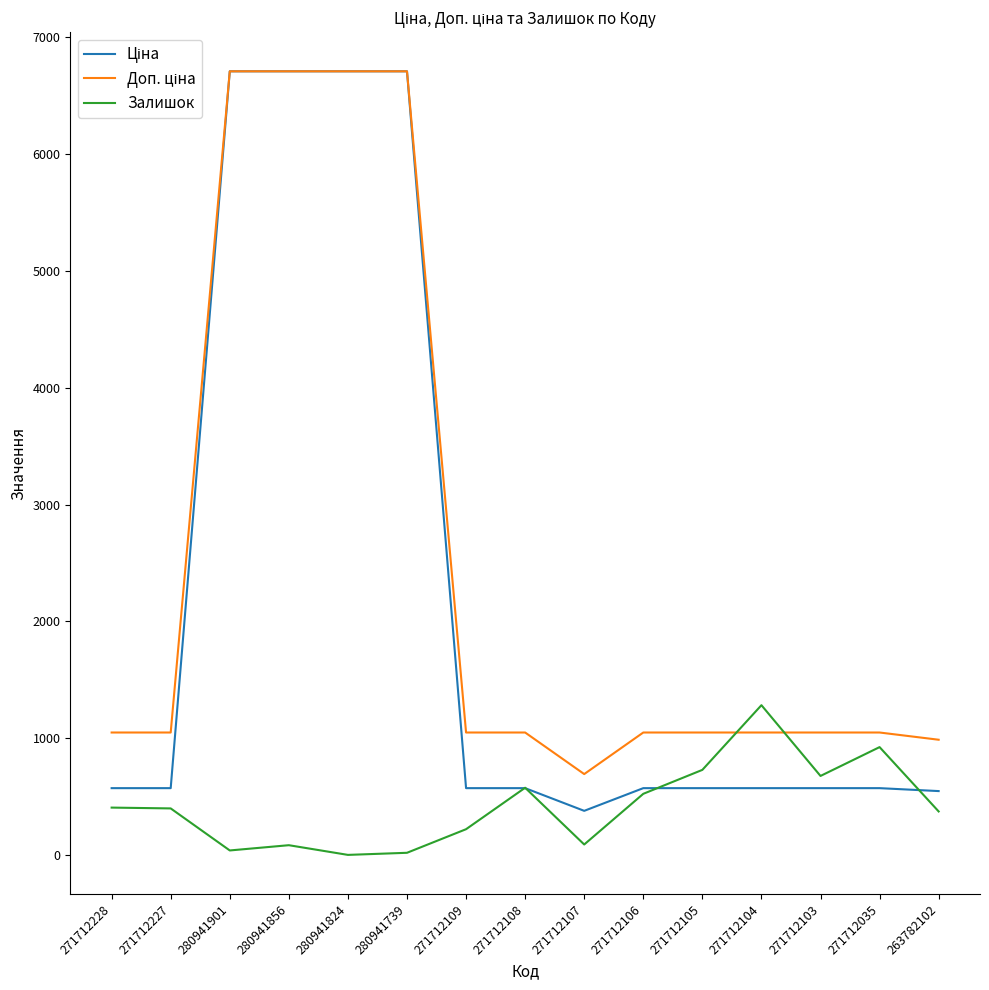

Which category has the highest value in the Залишок series?

271712104